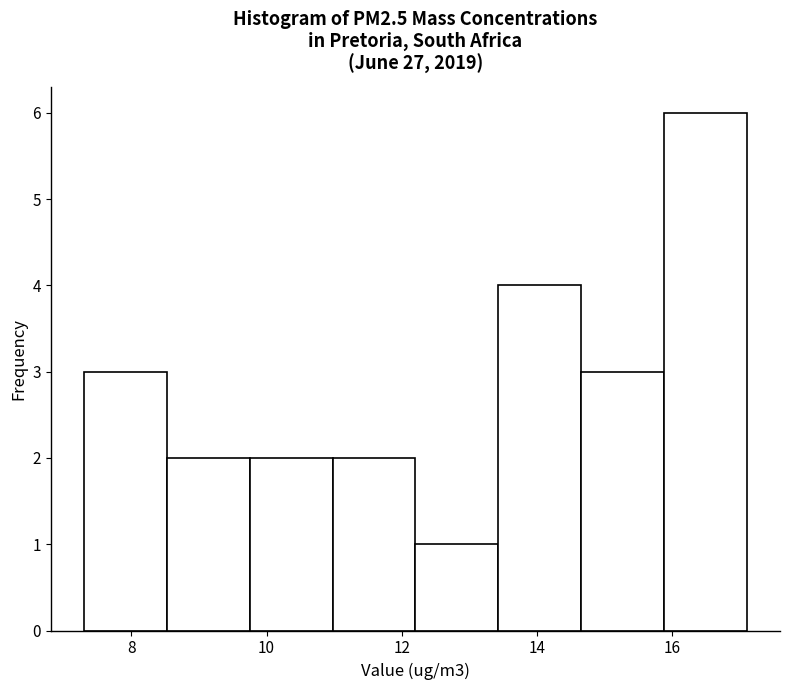

Over which range of the x-axis is the bar tallest?

15.8 to 17.2